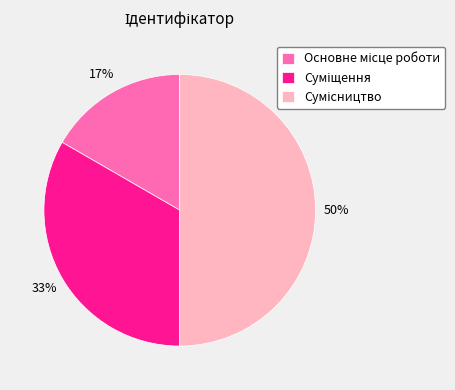

To the nearest percent, what is the difference between the largest and smallest slice percentages?

33%